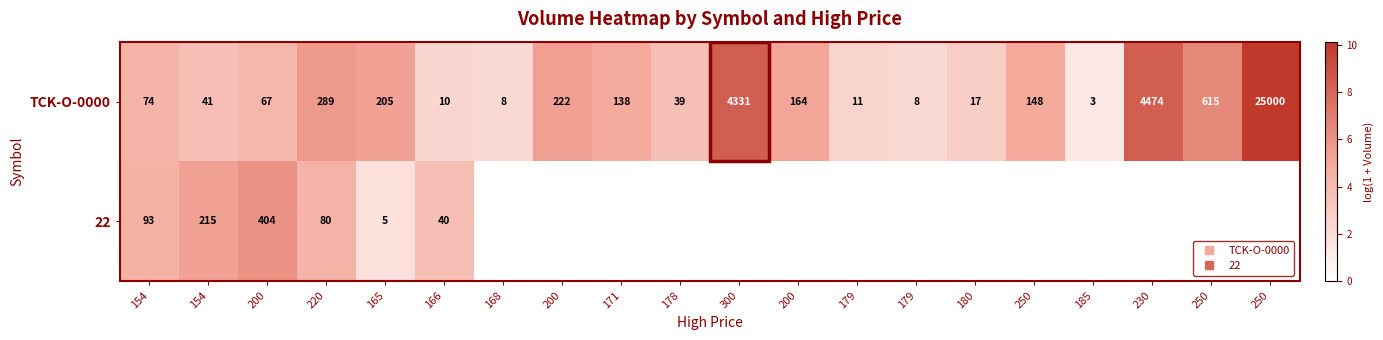

What is the minimum value for TCK-O-0000?

1.4